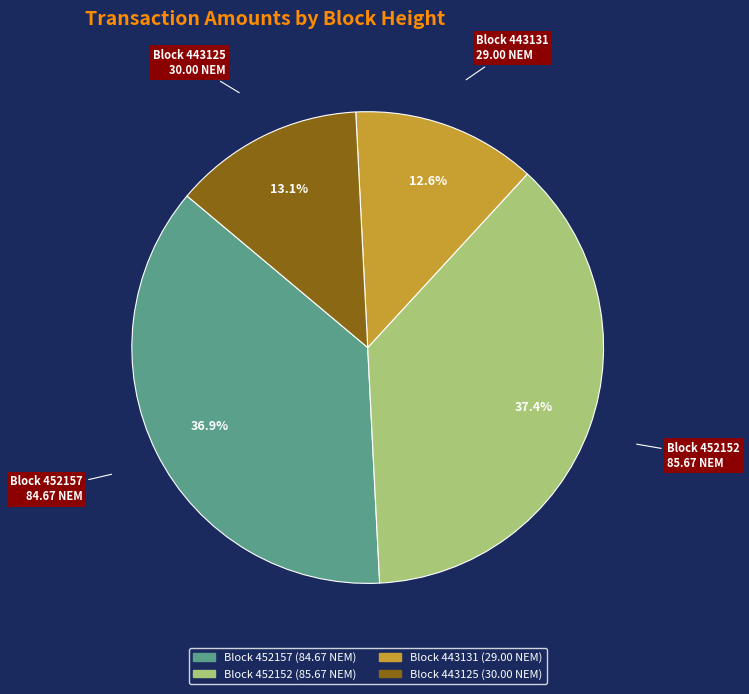

Is there any slice that represents more than half of the pie?

No